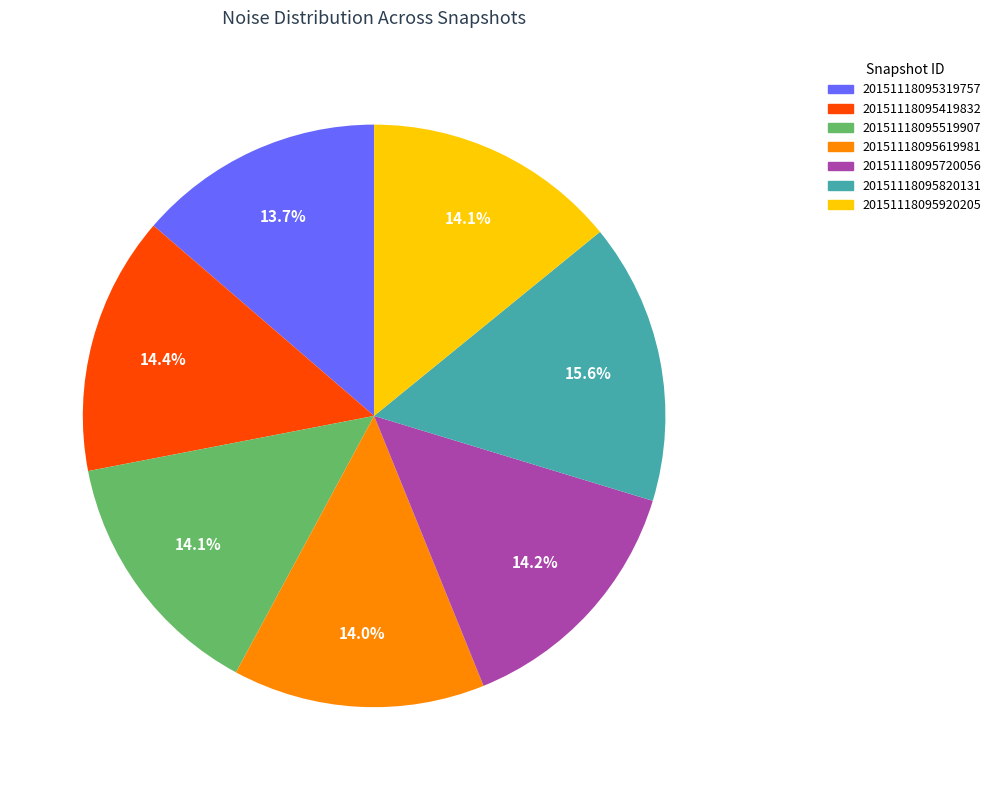

To the nearest percent, what percentage of the pie is 20151118095419832?

14%